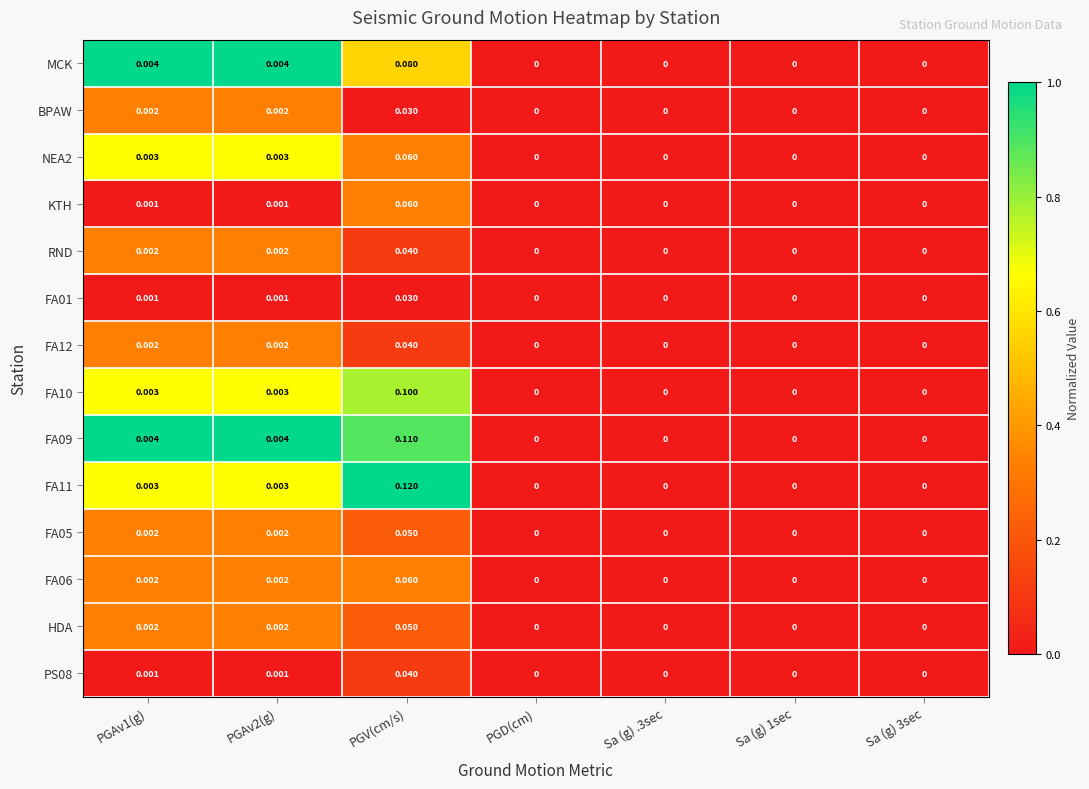

At which category is the sum across all series the highest?

PGV(cm/s)